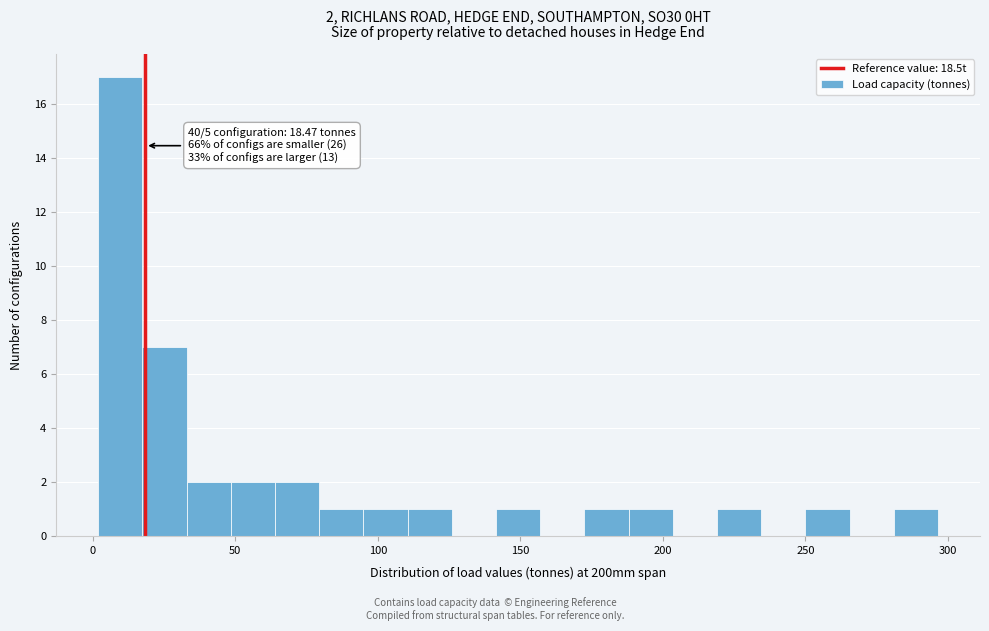

Around what value on the x-axis is the tallest bar? Give the approximate position of its centre, as read against the axis.

10